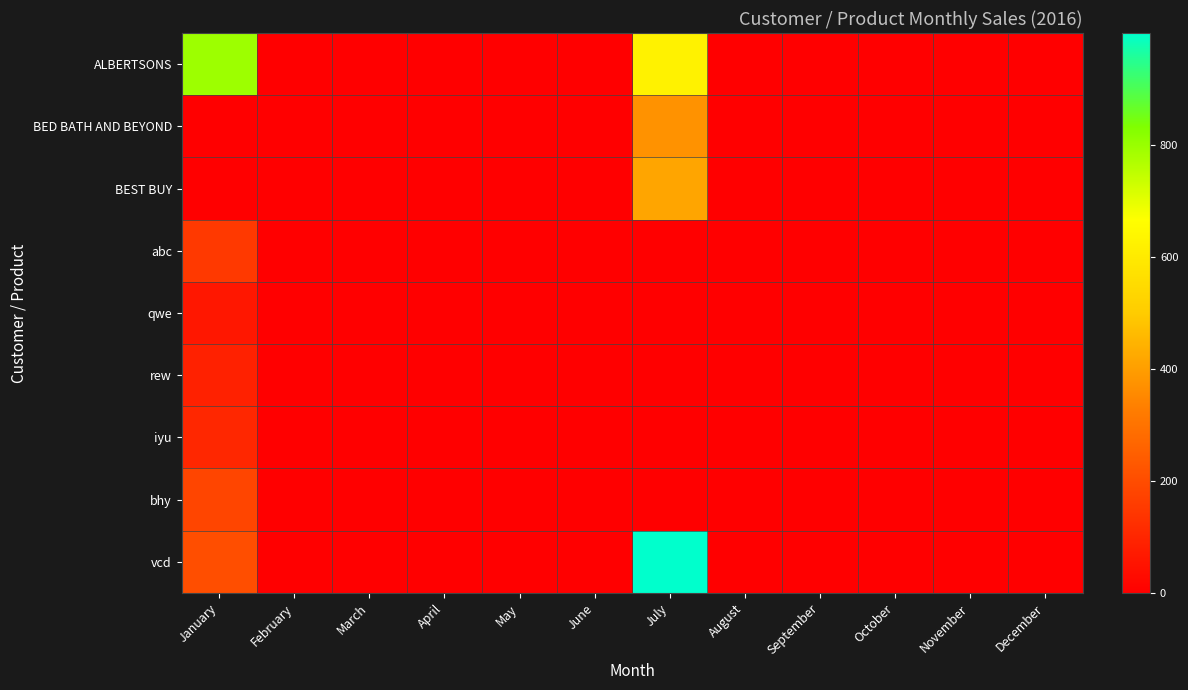

Which series has the largest range (max minus min)?

vcd